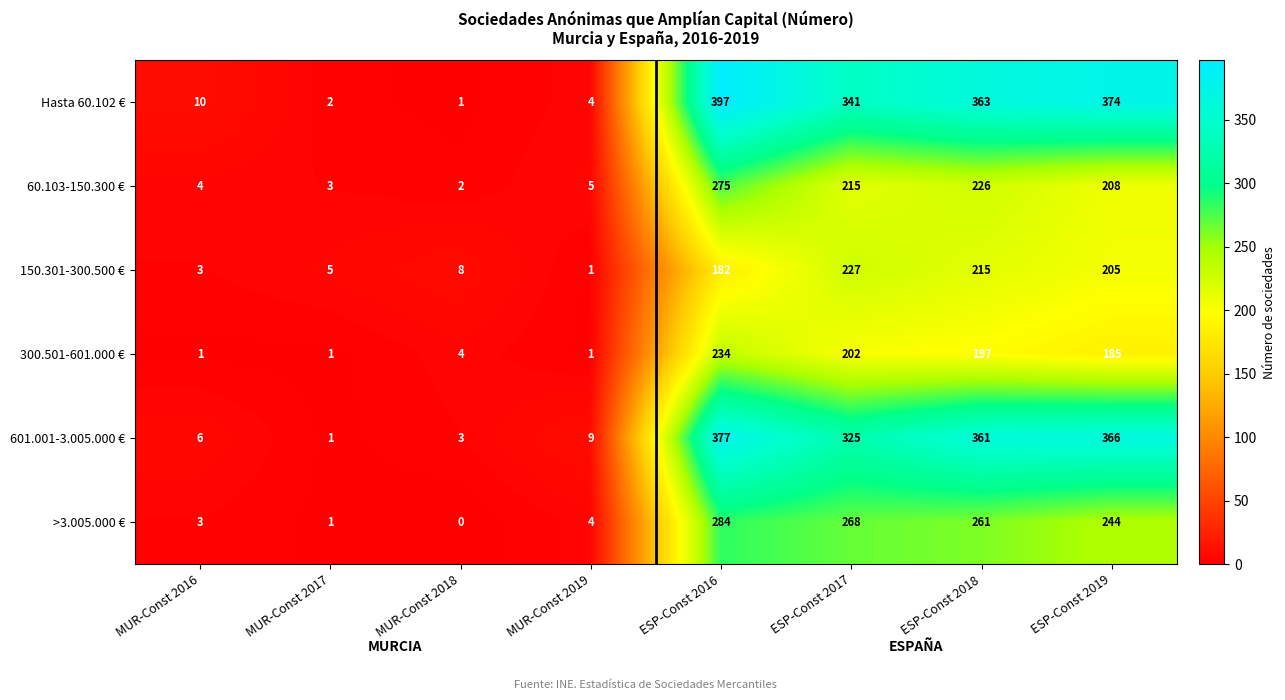

Rank the series by their maximum value, from lowest to highest.

150.301-300.500 €, 300.501-601.000 €, 60.103-150.300 €, >3.005.000 €, 601.001-3.005.000 €, Hasta 60.102 €